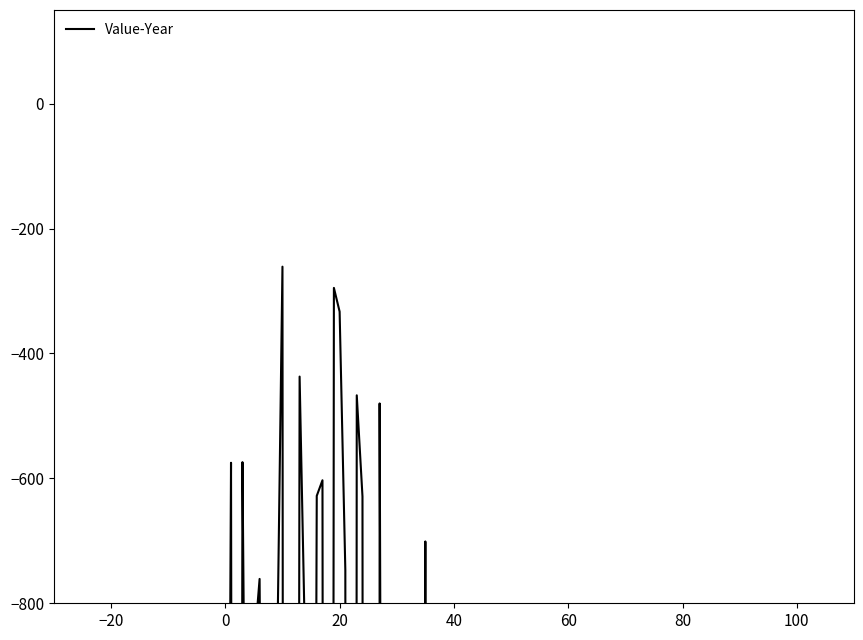

What is the label of the 27th point from the left?

26